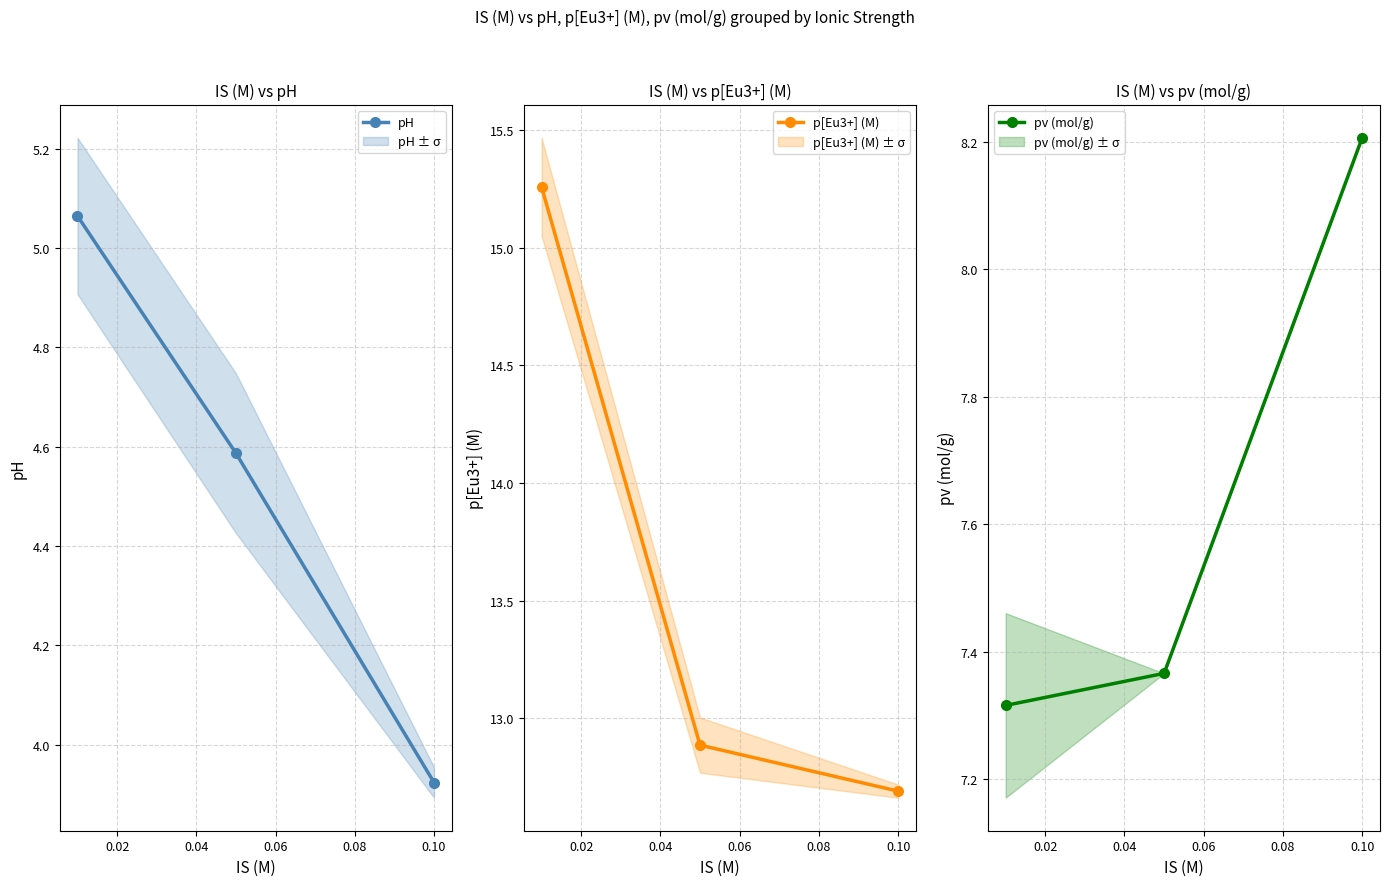

Reading right to left, transcribe all the data shown in this chart.

pH: 3.9	4.6	5.1
p[Eu3+] (M): 12.7	12.9	15.3
pv (mol/g): 8.2	7.4	7.3